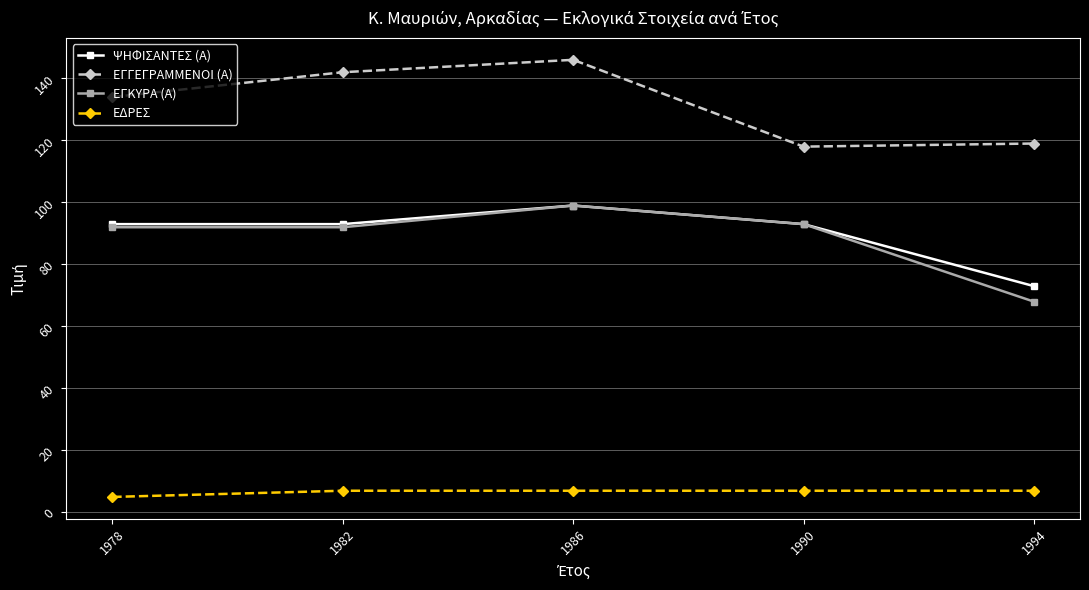

What is the spread (max minus min) of values at 1994?

112